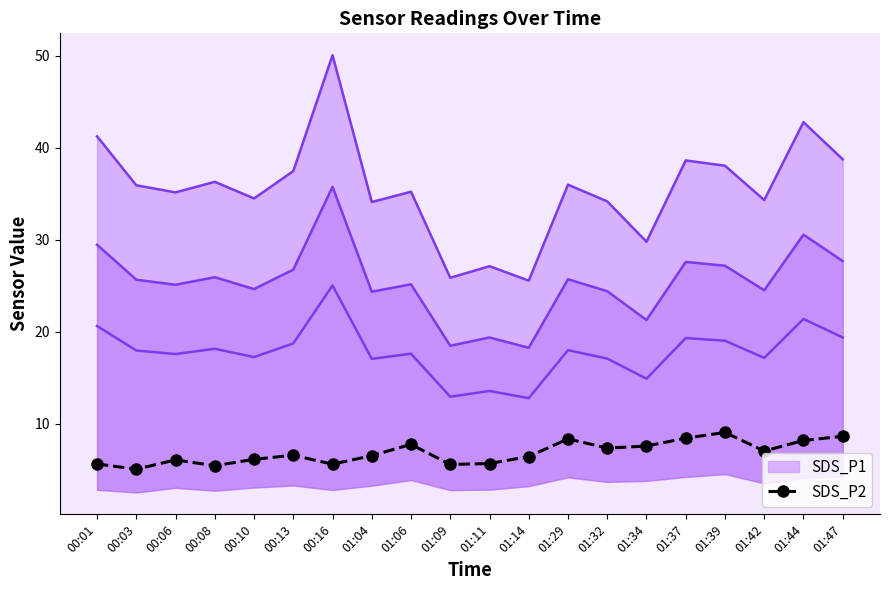

What is the value of the 2nd point from the left?

5.0